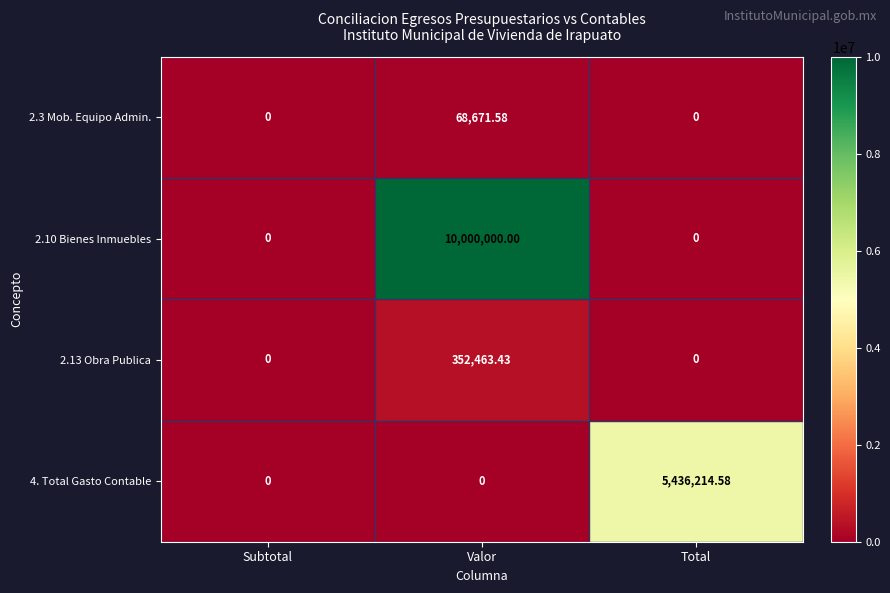

Which series has the largest range (max minus min)?

2.10 Bienes Inmuebles